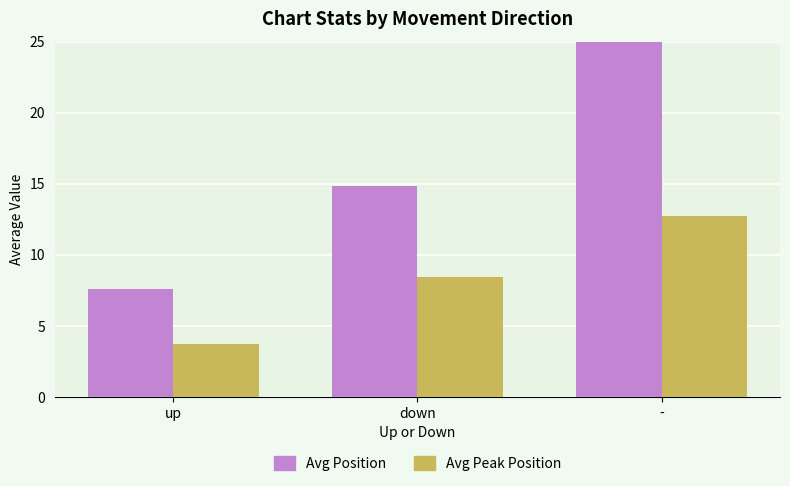

At how many categories does at least one series exceed 4?

3